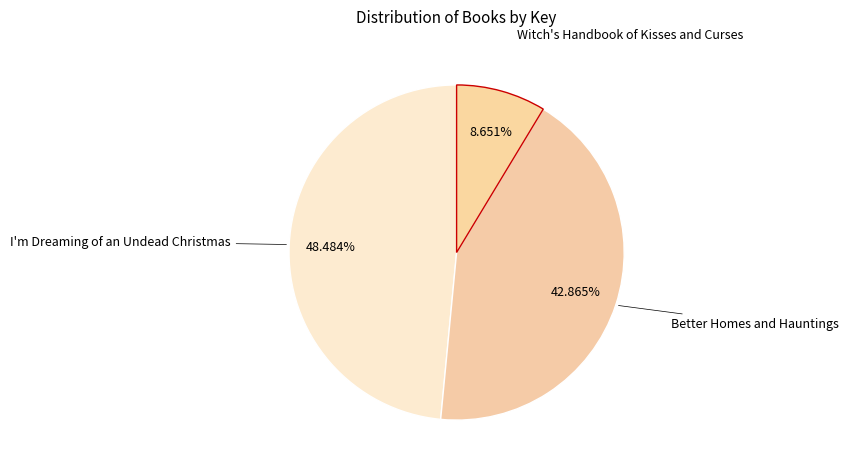

Count the number of slices in the pie.

3